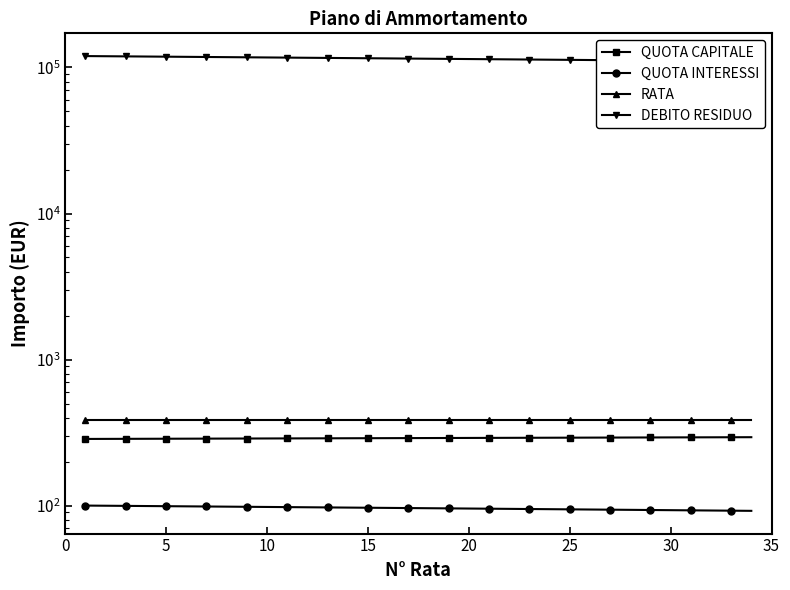

What is the highest value of the DEBITO RESIDUO series?

119714.0